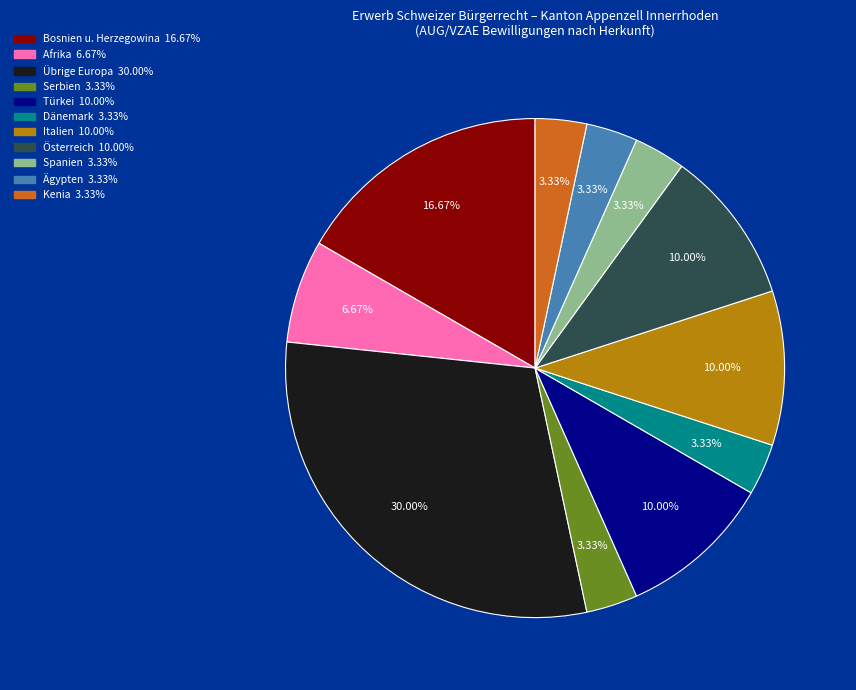

Do Kenia and Ägypten together represent more than half of the pie?

No